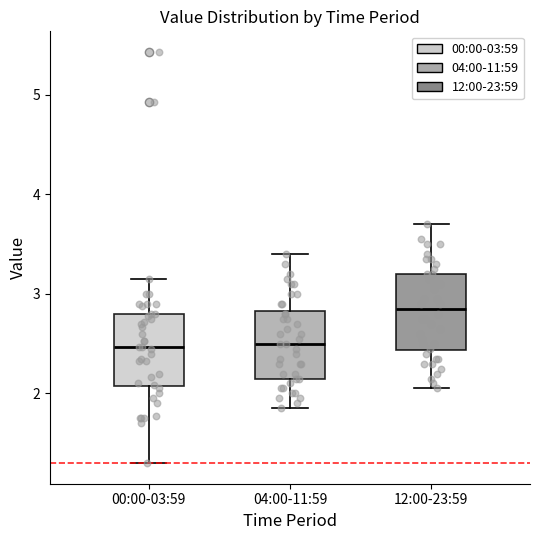

Reading left to right, transcribe this box plot: for each box, give where its median line is, the range the box spans, and where its two whiskers end, as read against the y-axis. The values are not printed on the chart, so give them approximately, as read against the axis.

00:00-03:59: median 2.5, box 2.1 to 2.8, whiskers 1.3 to 3.2
04:00-11:59: median 2.5, box 2.2 to 2.8, whiskers 1.9 to 3.4
12:00-23:59: median 2.9, box 2.4 to 3.2, whiskers 2.1 to 3.7